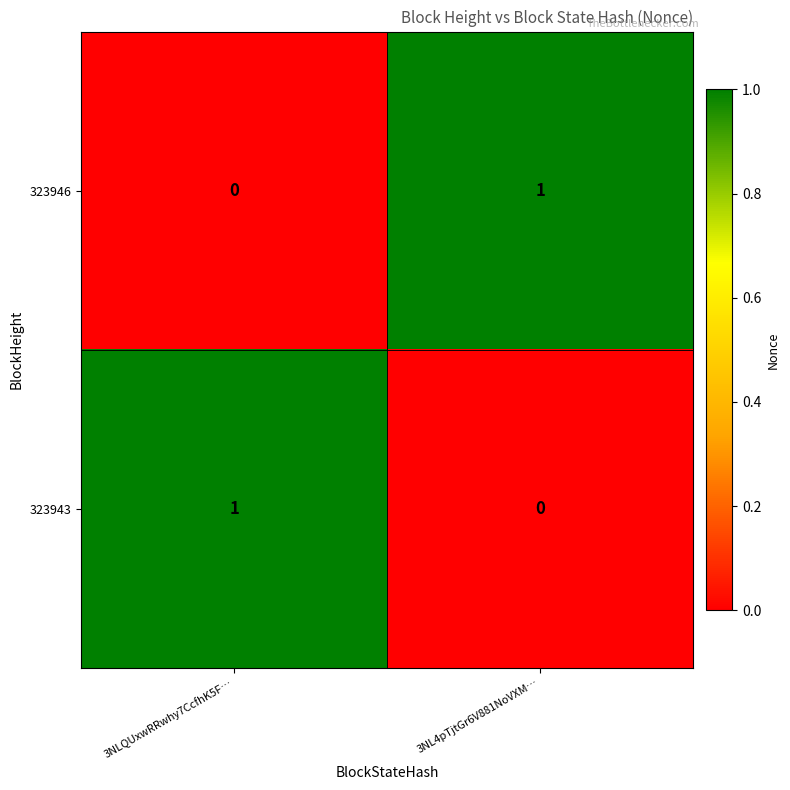

The value of 323946 at 3NL4pTjtGr6V881NoVXM… is 0. True or false?

False